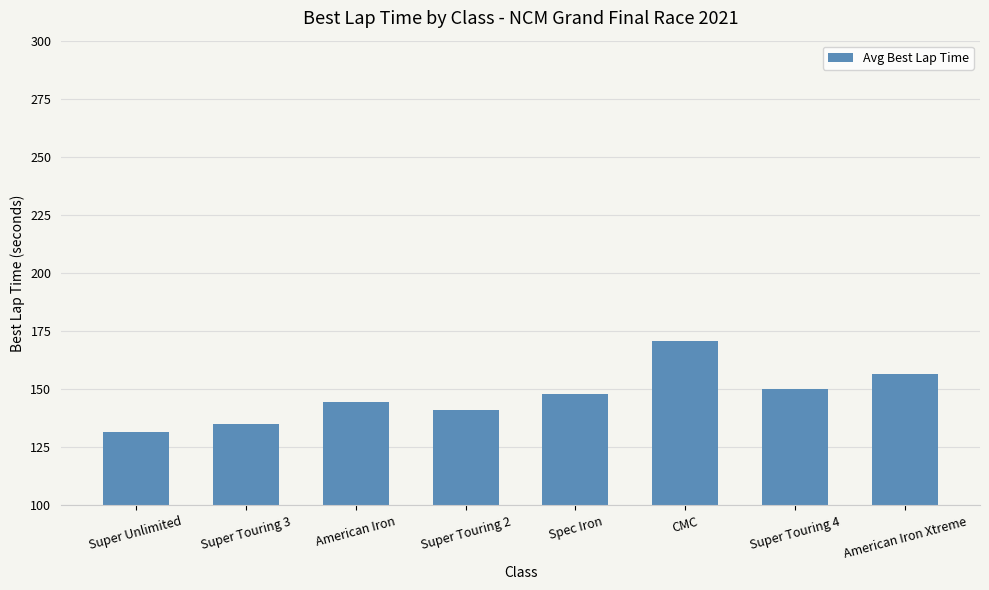

List the labels in order of value, largest first.

CMC, American Iron Xtreme, Super Touring 4, Spec Iron, American Iron, Super Touring 2, Super Touring 3, Super Unlimited